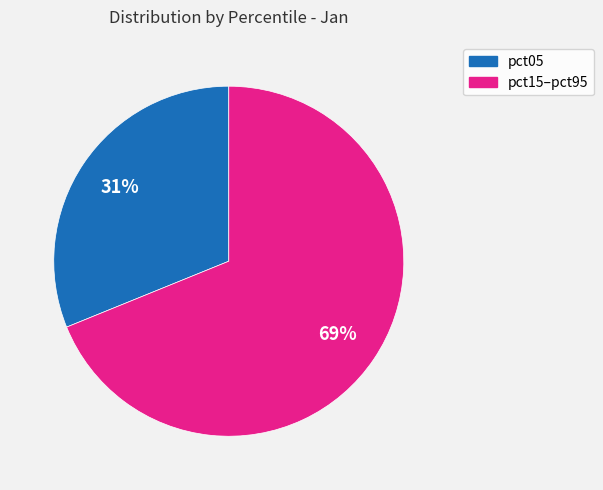

How many segments does this pie chart have?

2